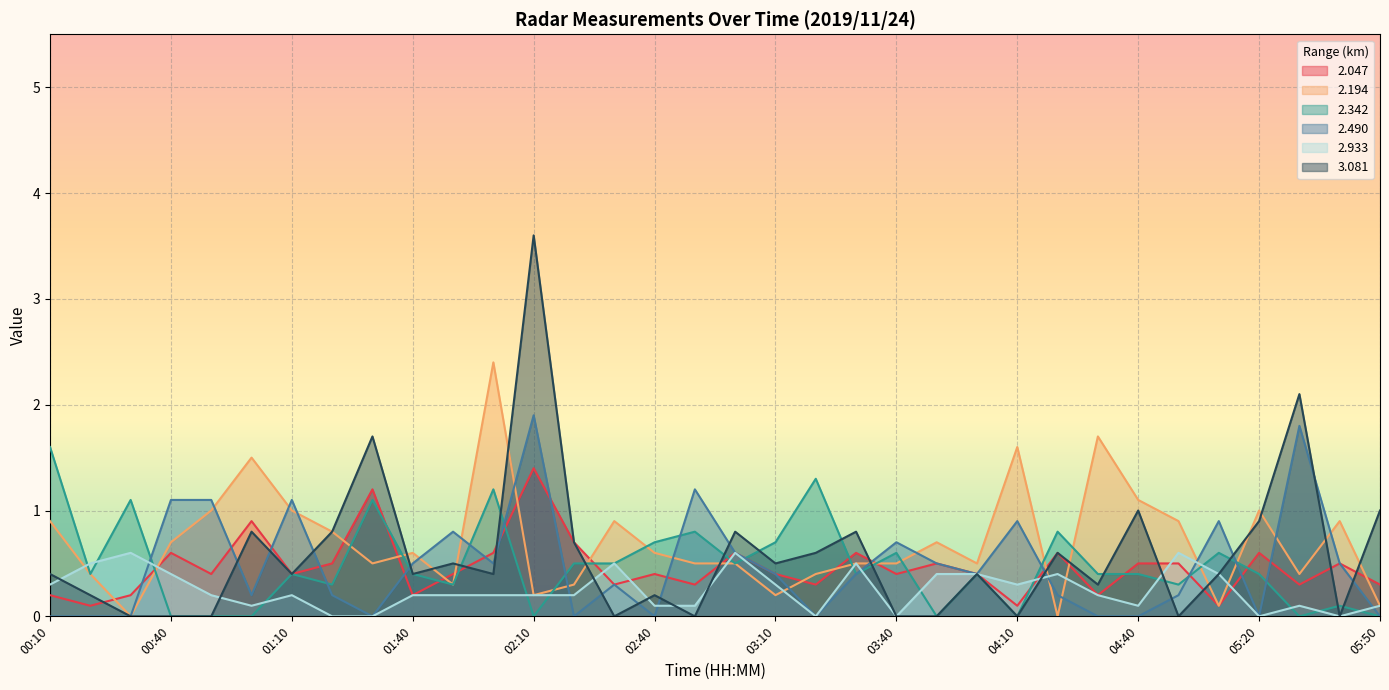

What is the value of the   2.933 point at the 19th from the left?

0.3